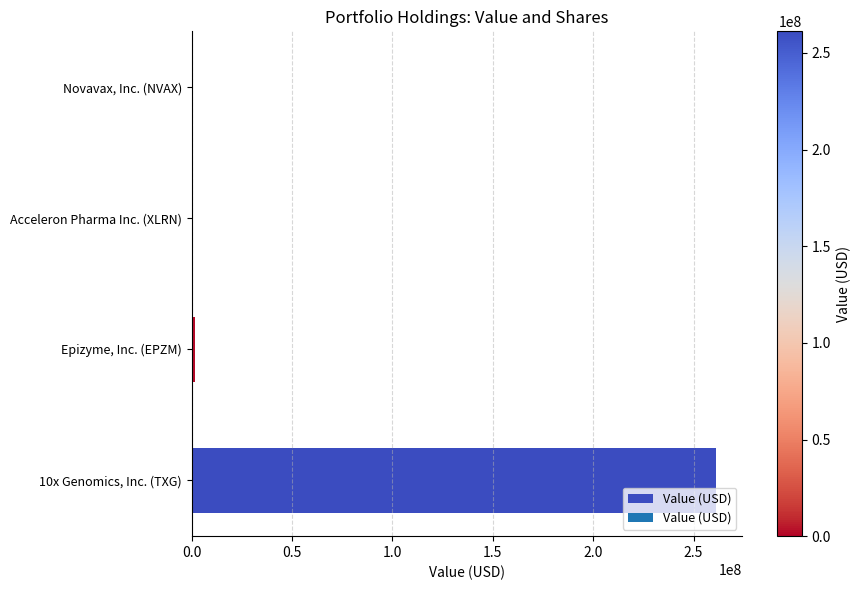

True or false: the data shows -158489821 at Acceleron Pharma Inc. (XLRN).

False